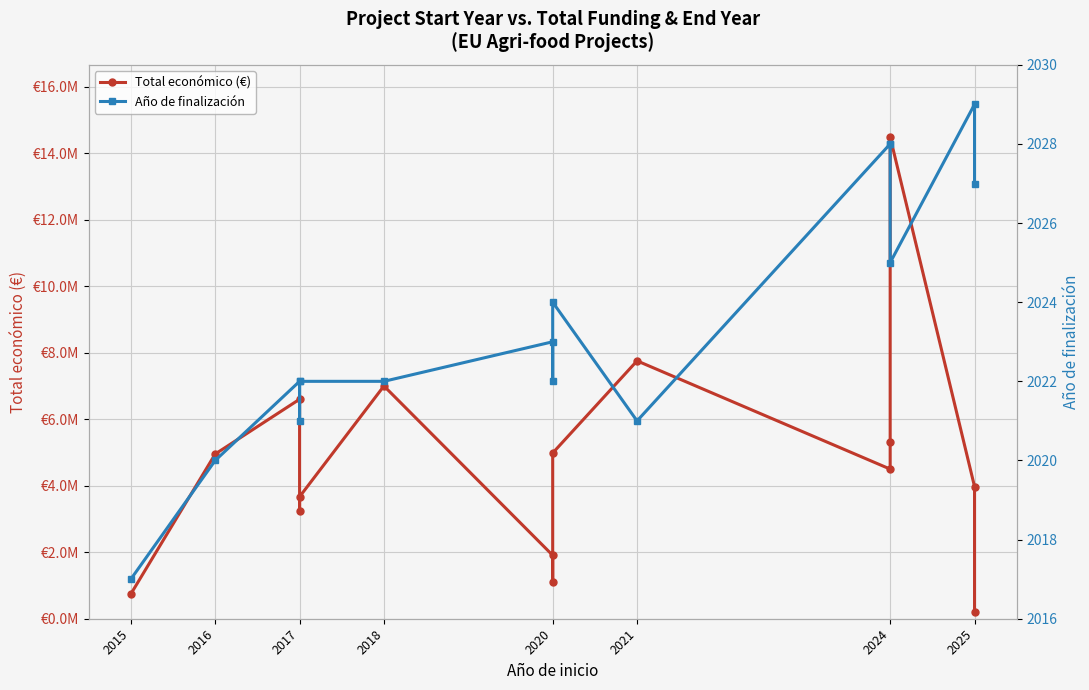

How many values in the Año de finalización series are below 2022?

4